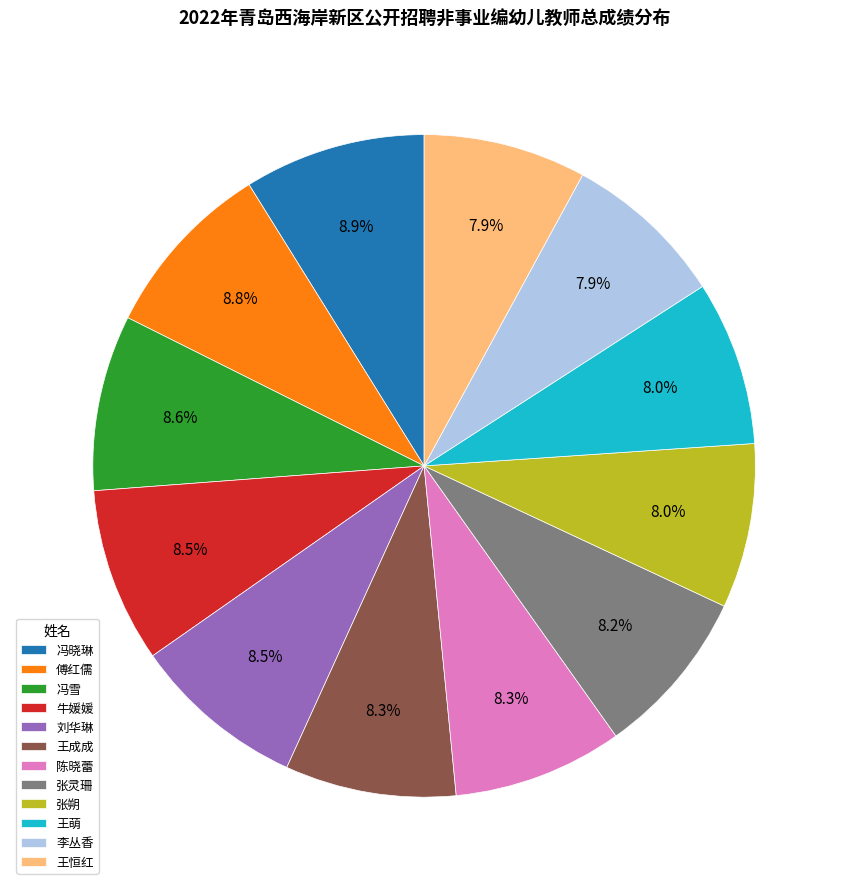

What percentage is NOT represented by 陈晓蕾?

91.7%